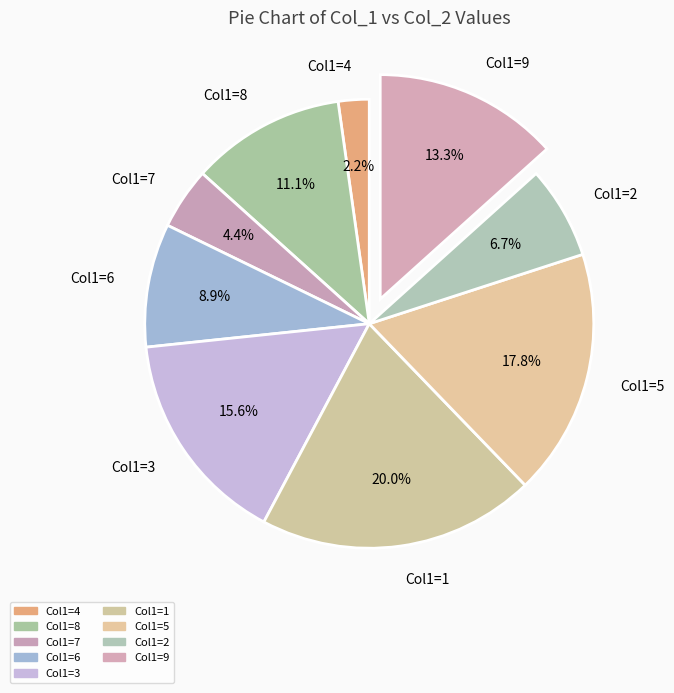

Approximately how many times larger is the value at Col1=8 compared to Col1=6?

1.2